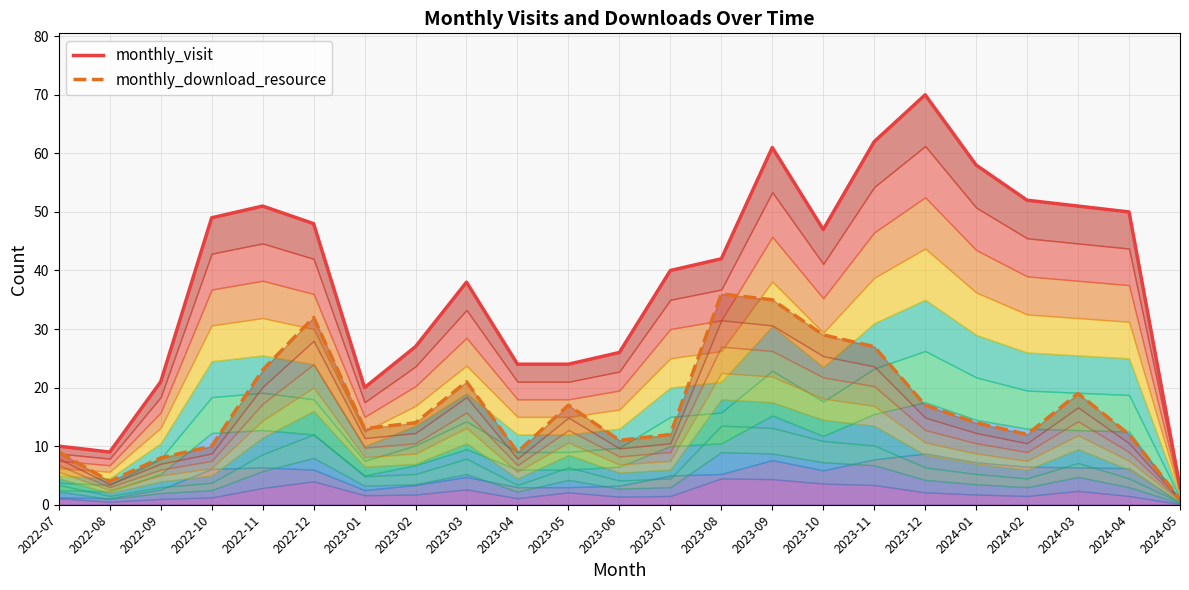

True or false: monthly_download_resource and monthly_visit cross at least once.

False